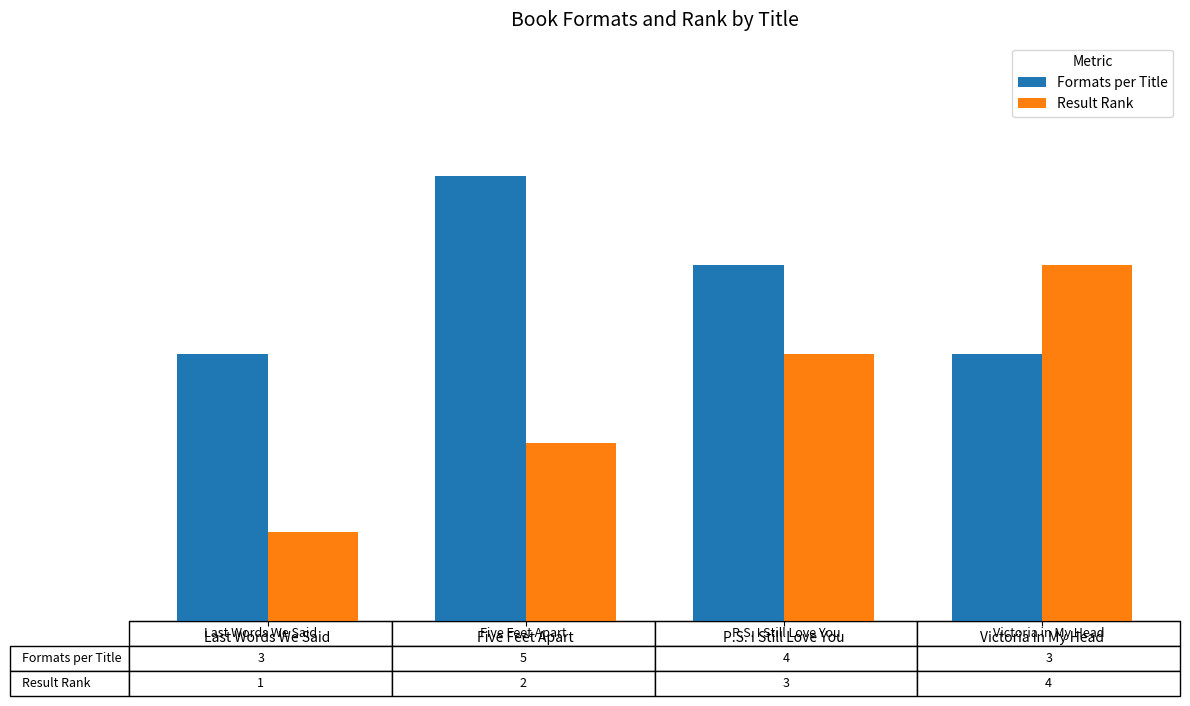

What is the difference between the maximum and second lowest values in the Formats per Title series?

2